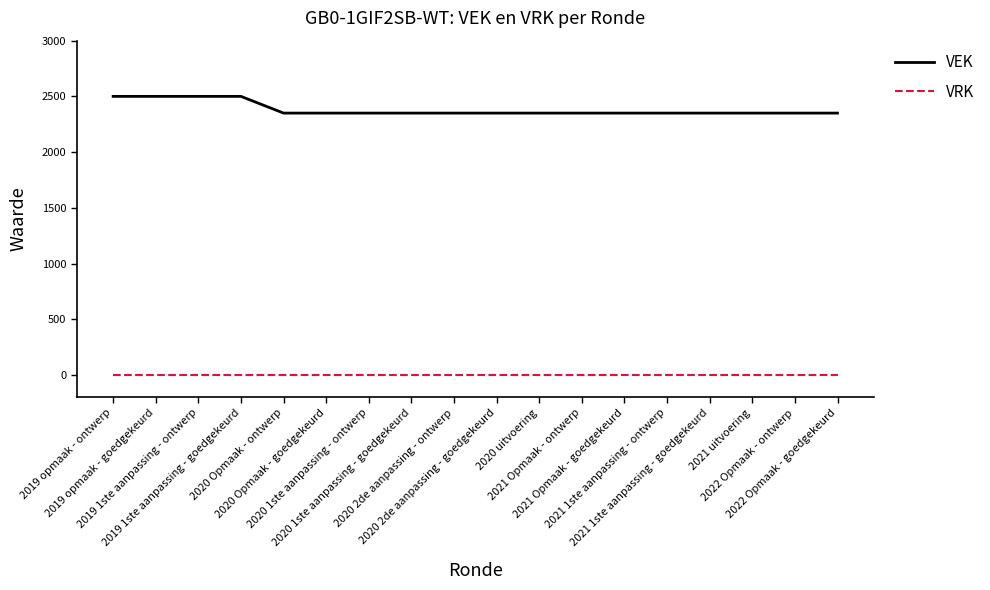

At 2019 1ste aanpassing - goedgekeurd, list the series in order from smallest to largest.

VRK, VEK